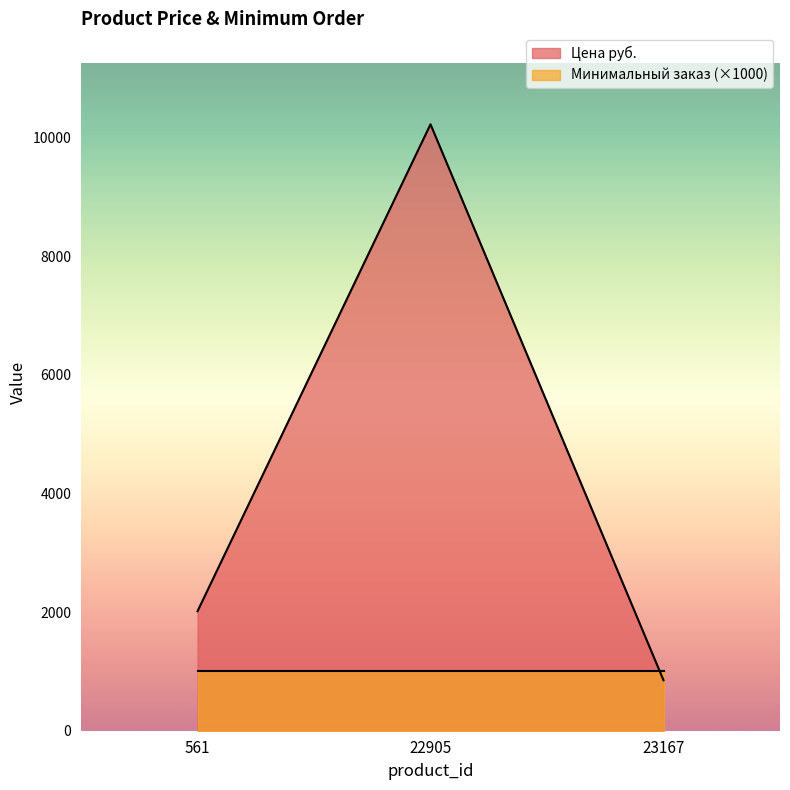

Reading right to left, extract all data points from this chart.

23167=851	22905=10222	561=2014